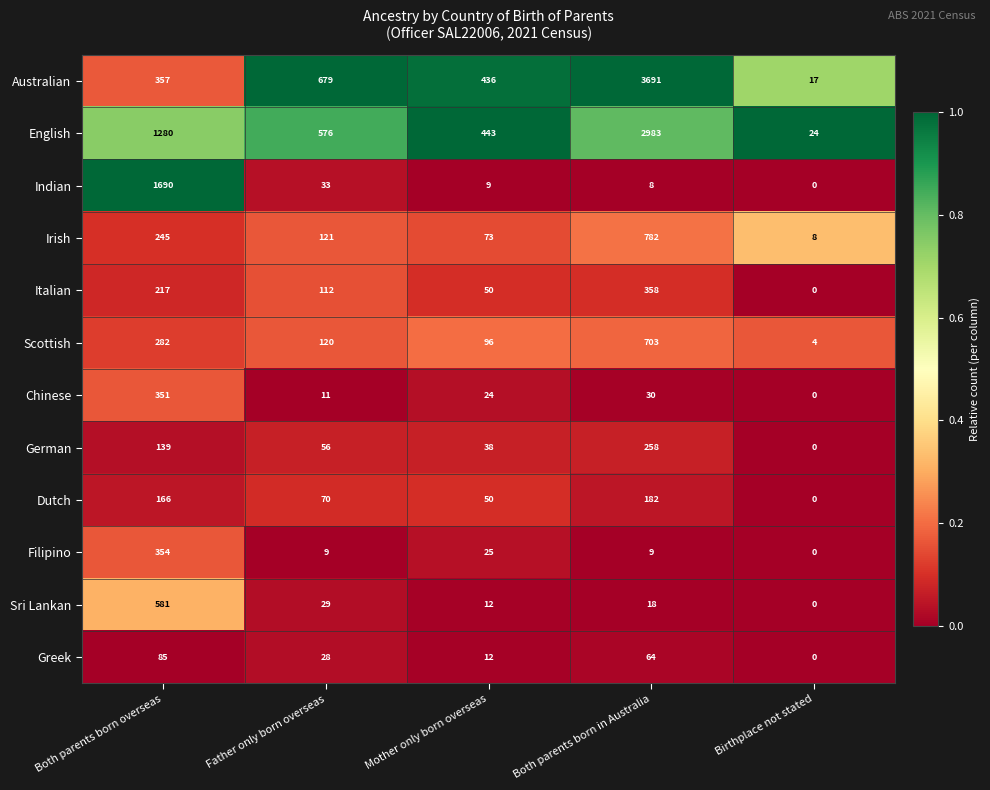

At which category is the sum across all series the highest?

Both parents born in Australia